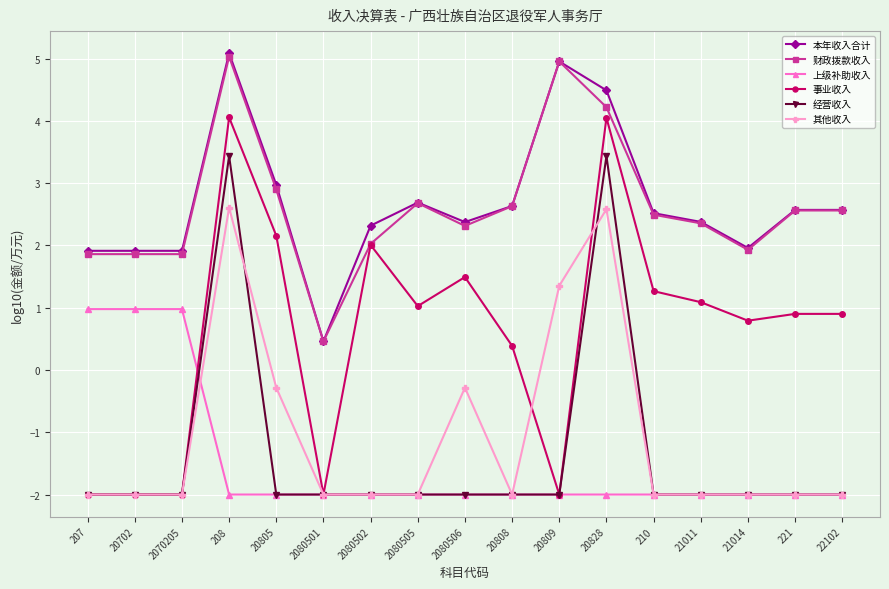

What is the spread (max minus min) of values at 221?

4.6